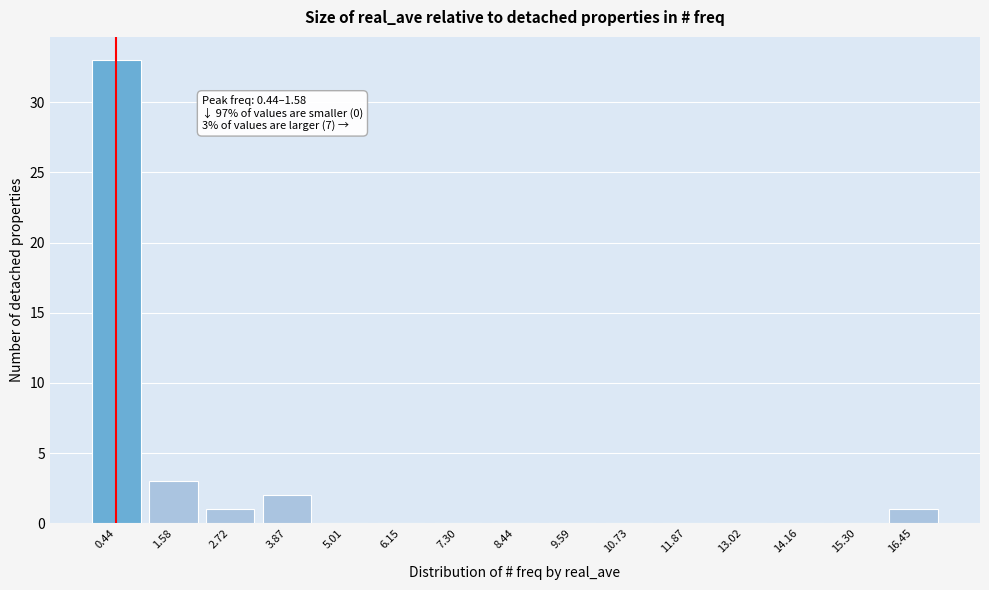

Reading right to left, list all the values displayed in this chart.

16.45=1	15.30=0	14.16=0	13.02=0	11.87=0	10.73=0	9.59=0	8.44=0	7.30=0	6.15=0	5.01=0	3.87=2	2.72=1	1.58=3	0.44=33